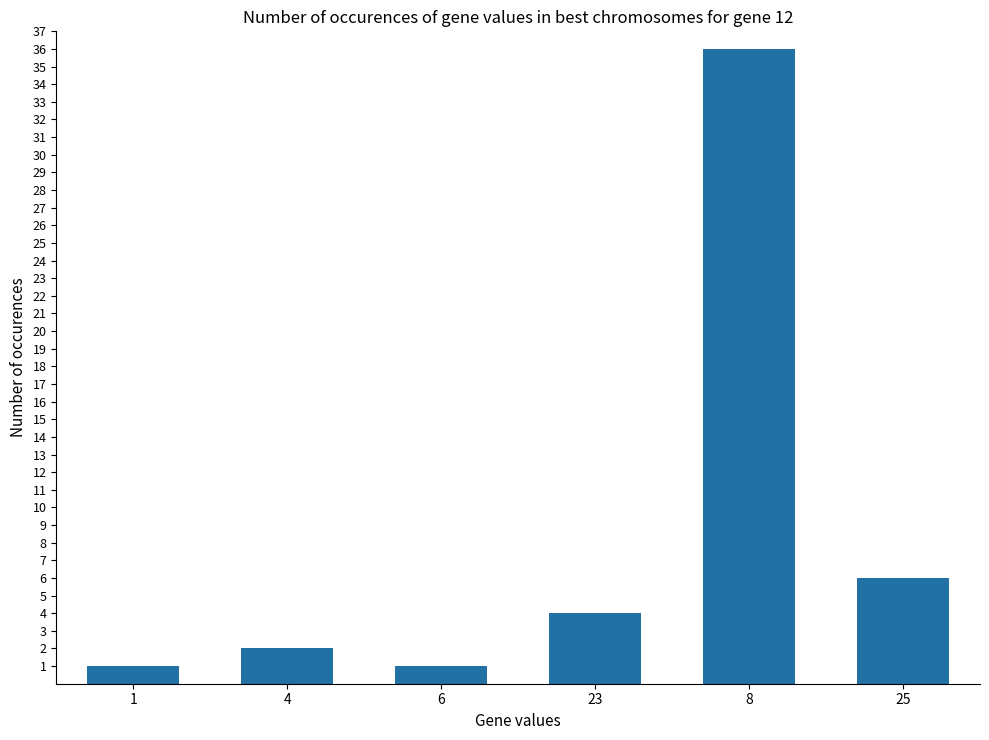

How many bars are there in total?

6